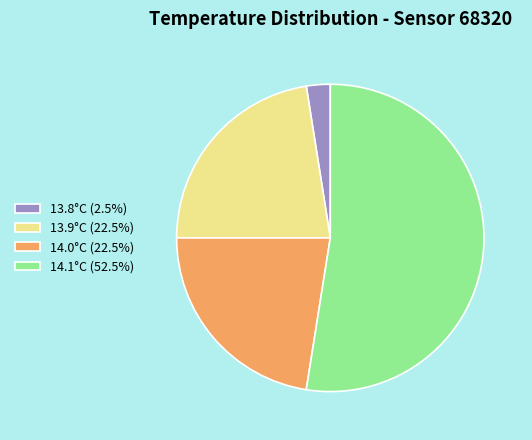

How many slices are in this pie chart?

4